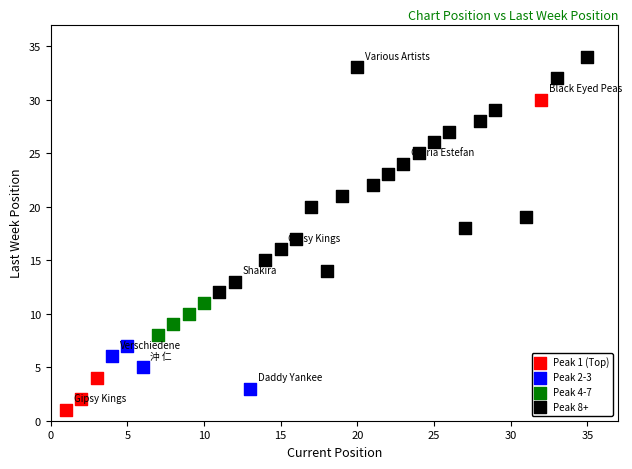

Which series has the widest spread of Y values?

Peak 1 (Top)